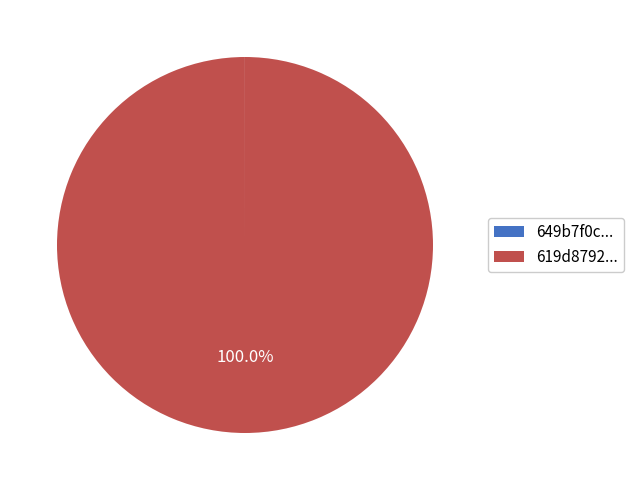

What is the largest slice in the pie chart?

619d8792...